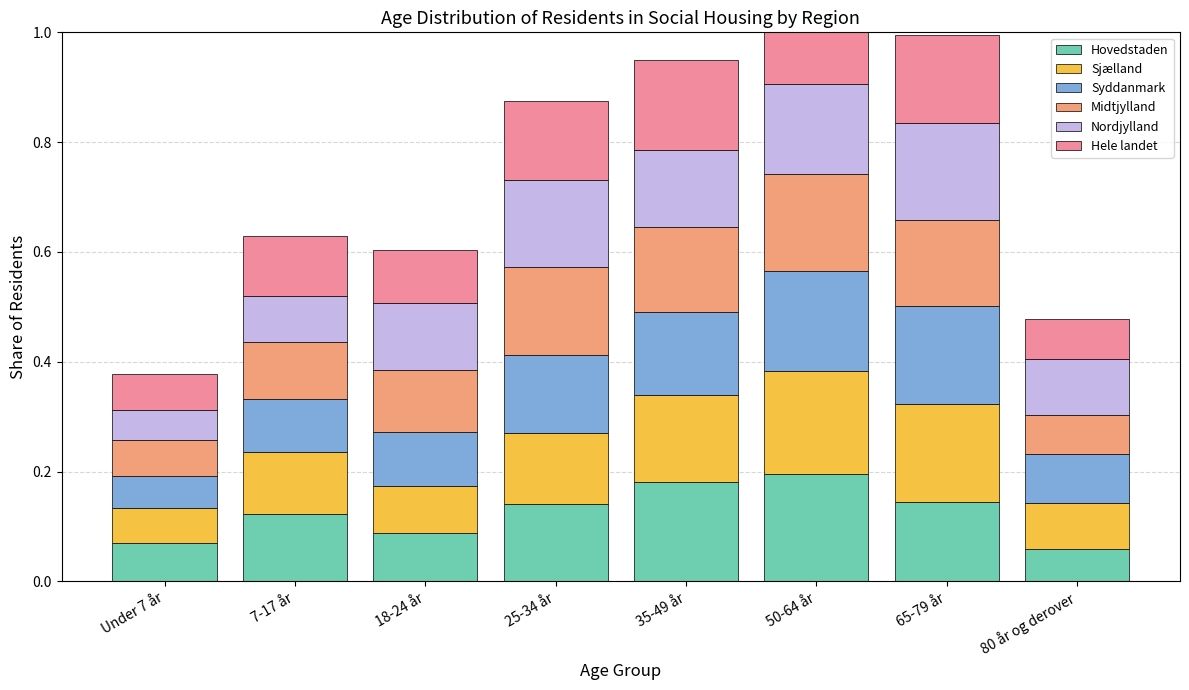

Which category has the highest value across all series?

50-64 år